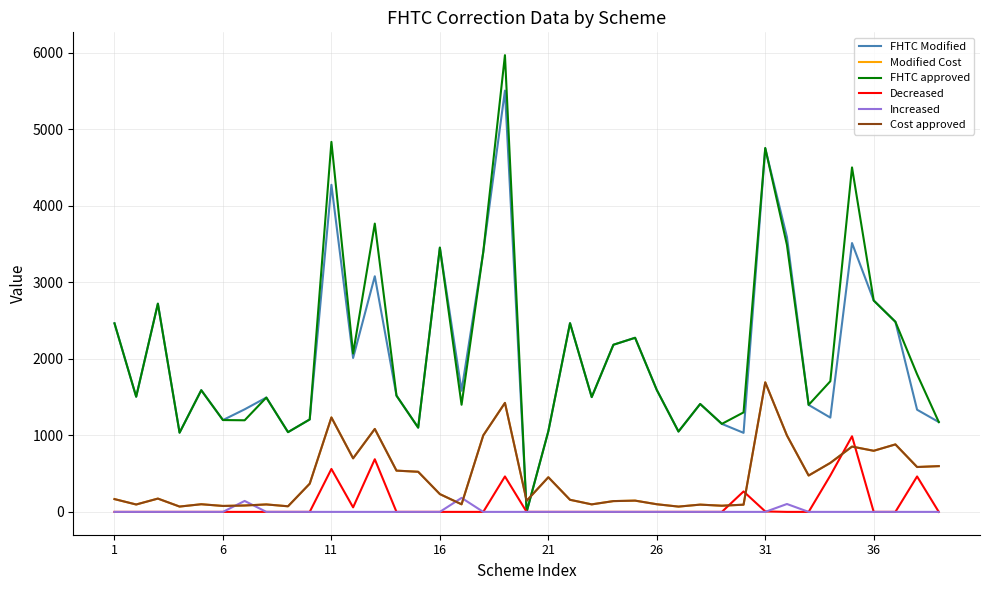

Does the chart display data point markers on the line(s)?

No